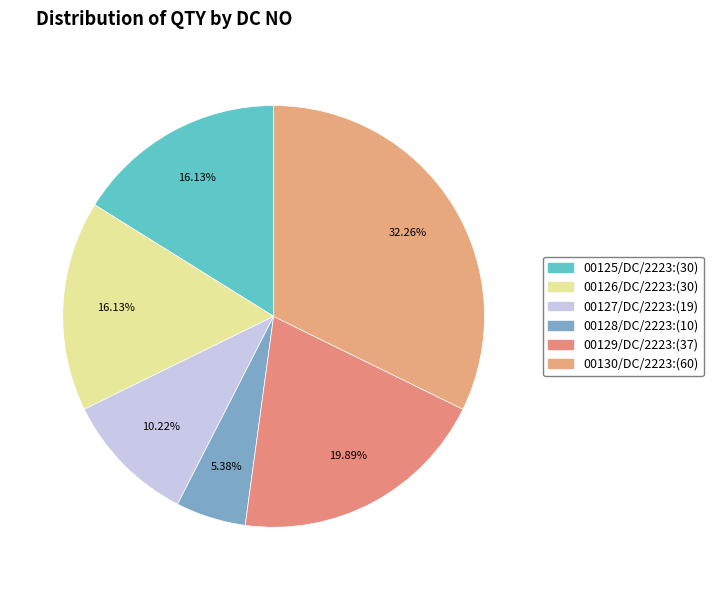

Approximately how many times larger is the value at 00128/DC/2223 compared to 00129/DC/2223?

0.3